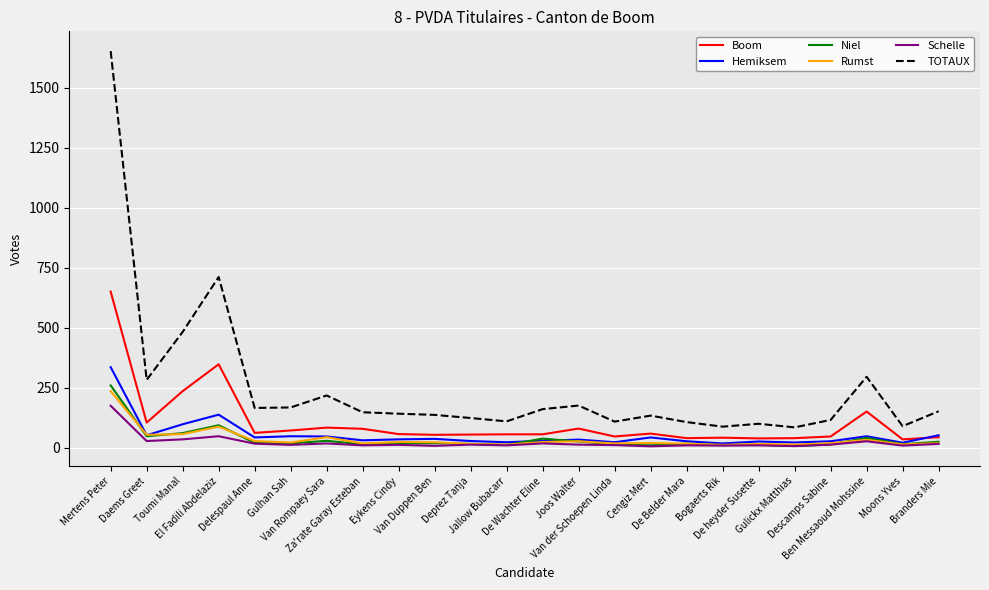

In TOTAUX, how many points are lower than both neighbors (excluding endpoints)?

7